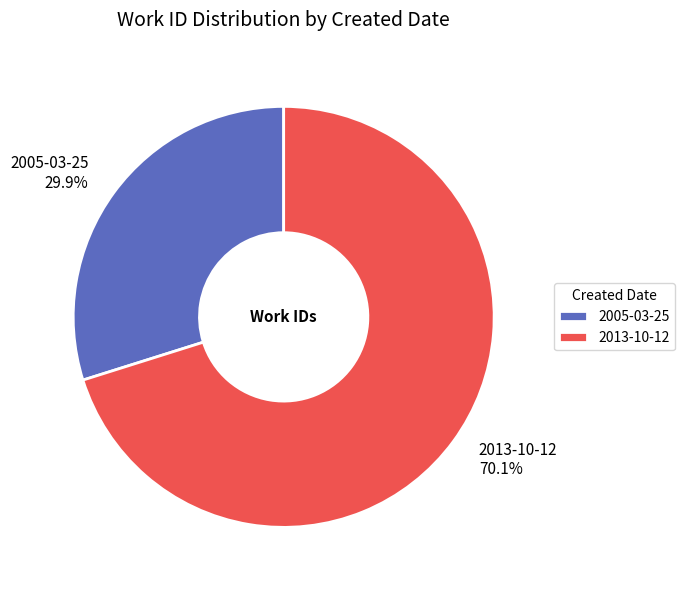

To the nearest percent, what percentage of the pie is 2013-10-12?

70%